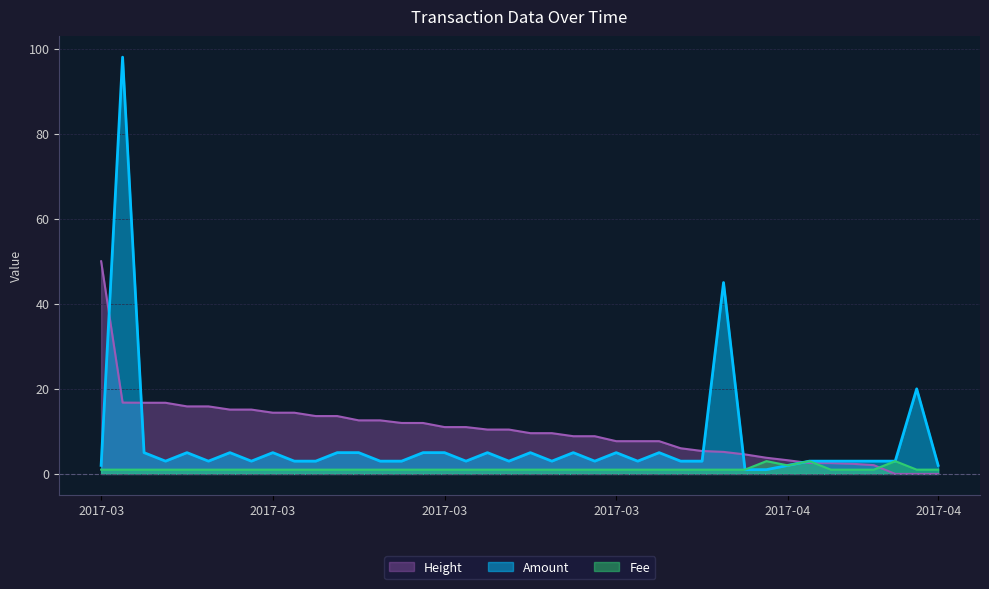

At how many categories does at least one series exceed 3?

34